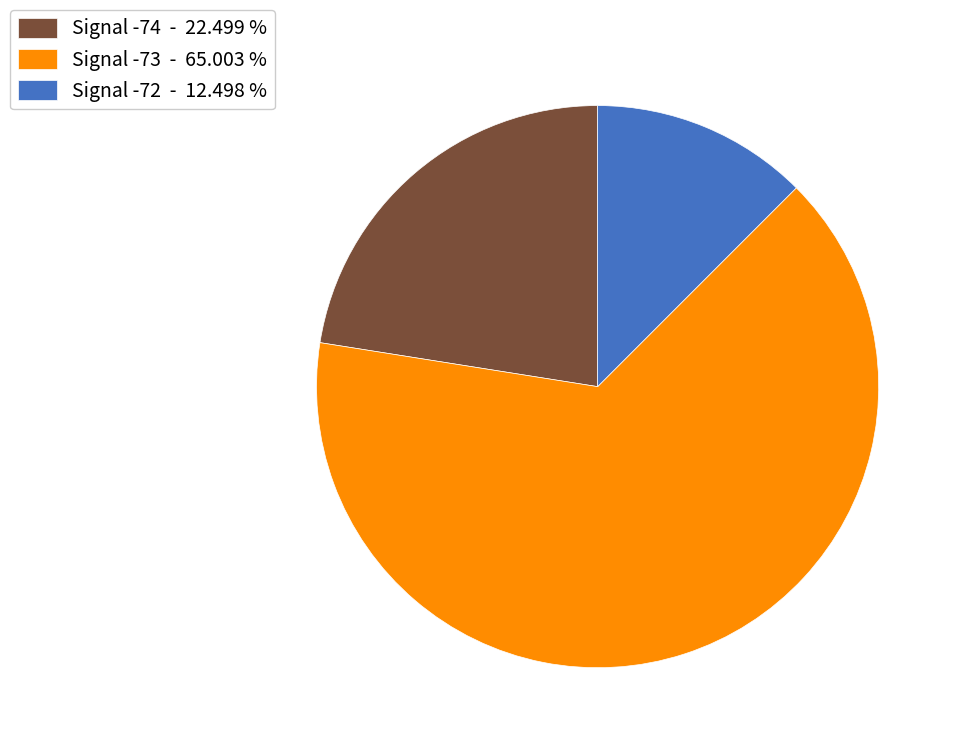

What is the smallest slice in the pie chart?

Signal -72 - 12.498 %